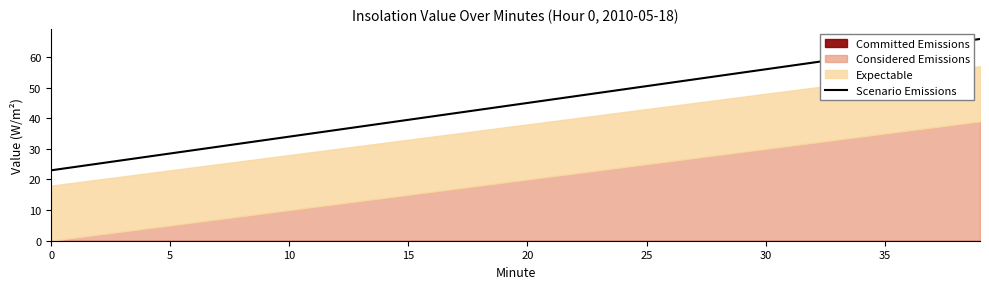

Count the number of categories in the chart.

40